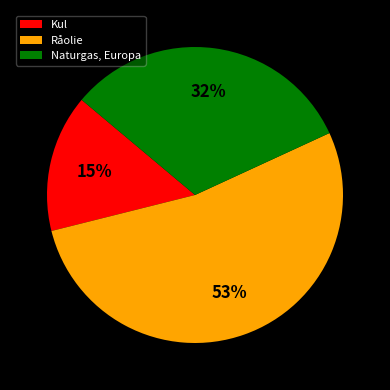

Approximately how many times larger is the value at Råolie compared to Kul?

3.5